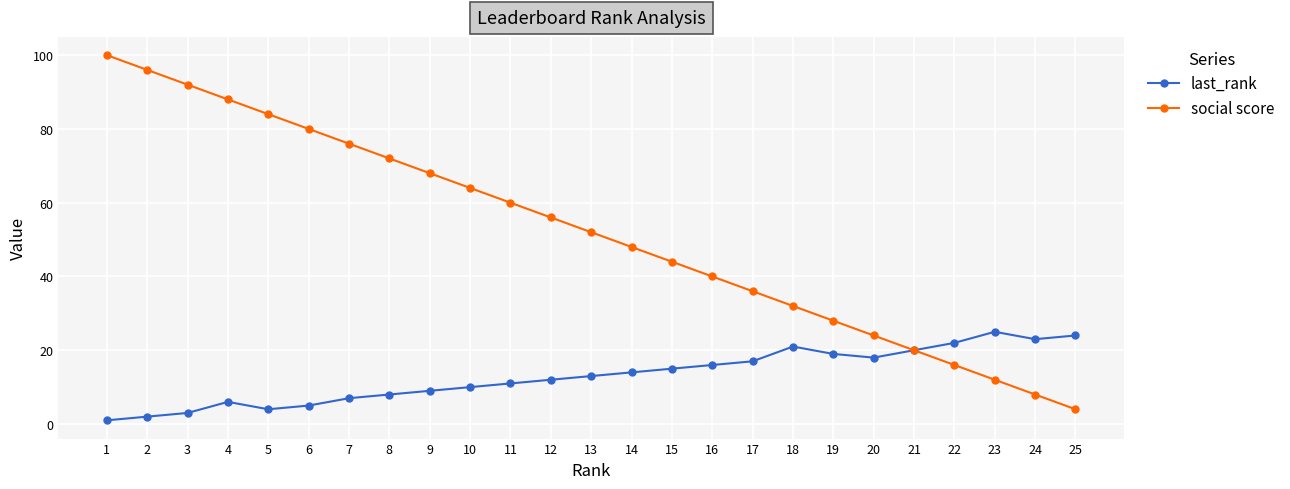

Is it true that last_rank equals 10 at 10?

True